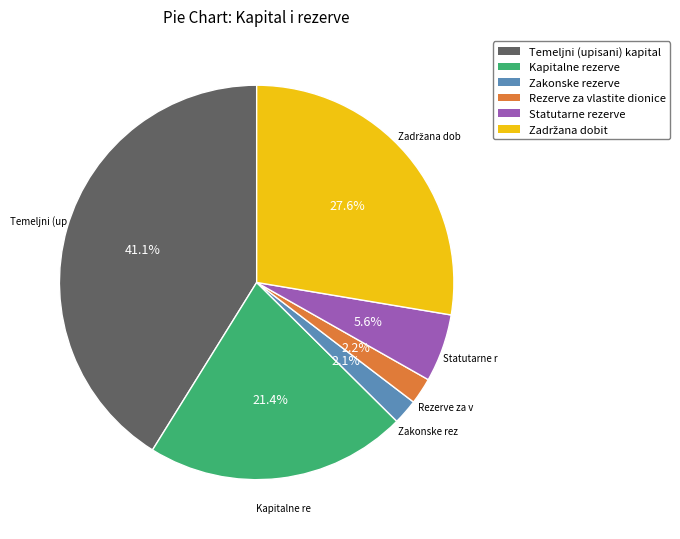

Which category has the biggest portion of the pie?

Temeljni (upisani) kapital